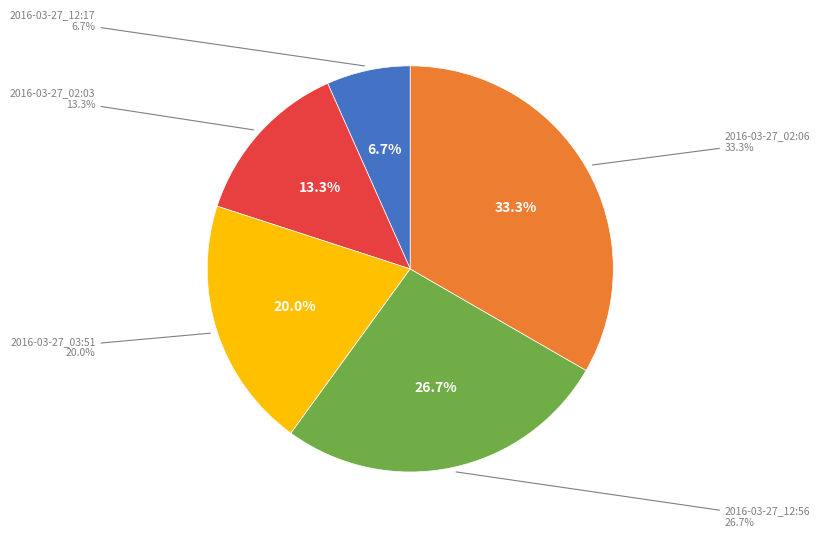

Rank the categories by value from lowest to highest.

2016-03-27_12:17, 2016-03-27_02:03, 2016-03-27_03:51, 2016-03-27_12:56, 2016-03-27_02:06